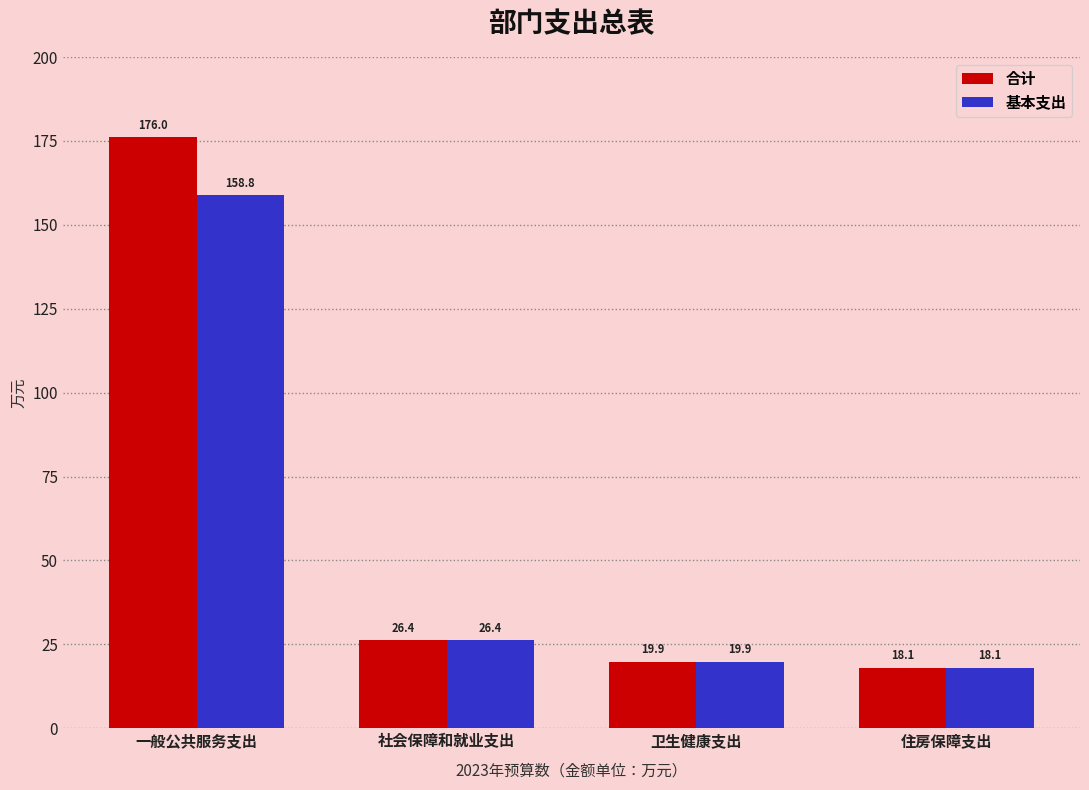

The 基本支出 series shows 158.8 at 一般公共服务支出. True or false?

True